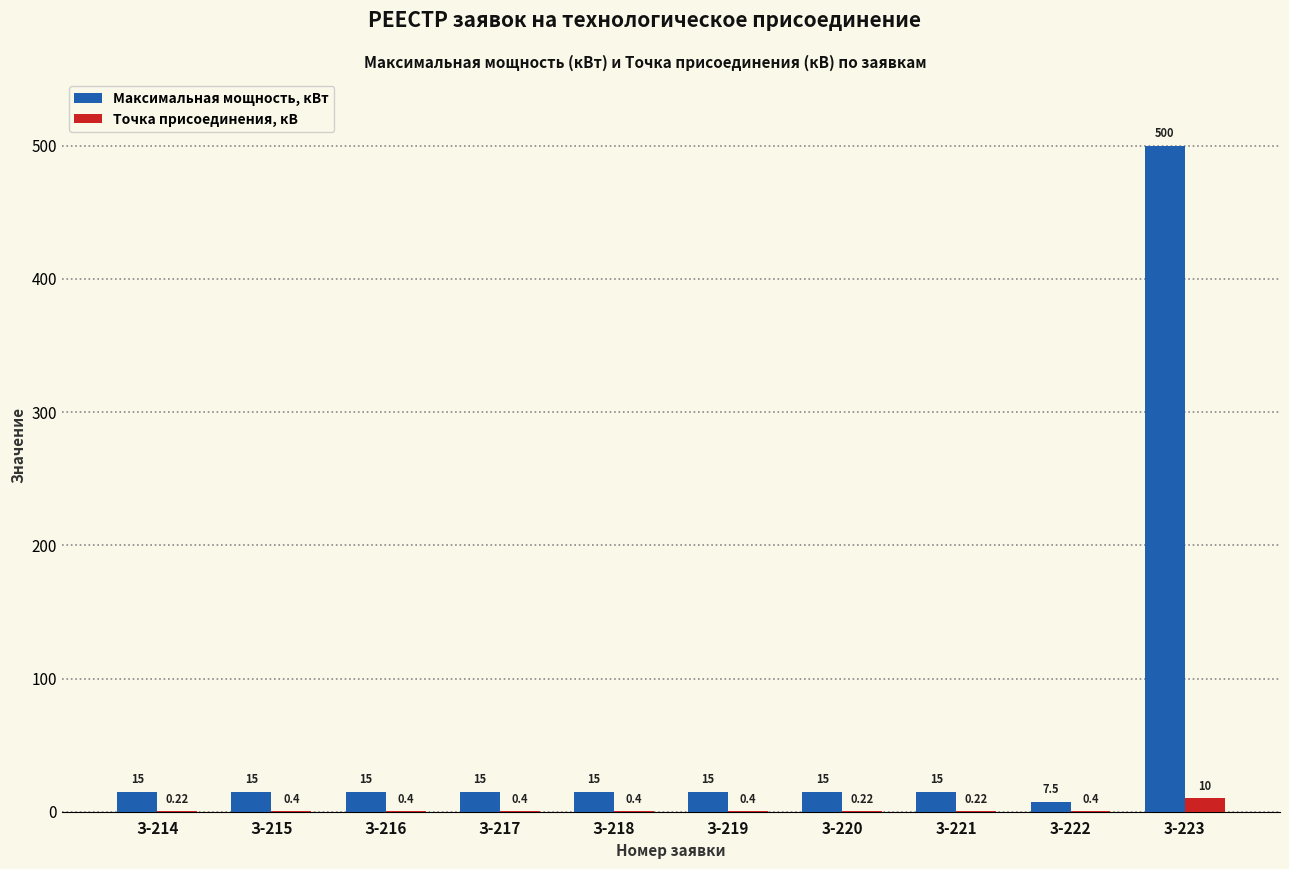

What is the sum of the Максимальная мощность, кВт values at З-214 and З-215?

30.0